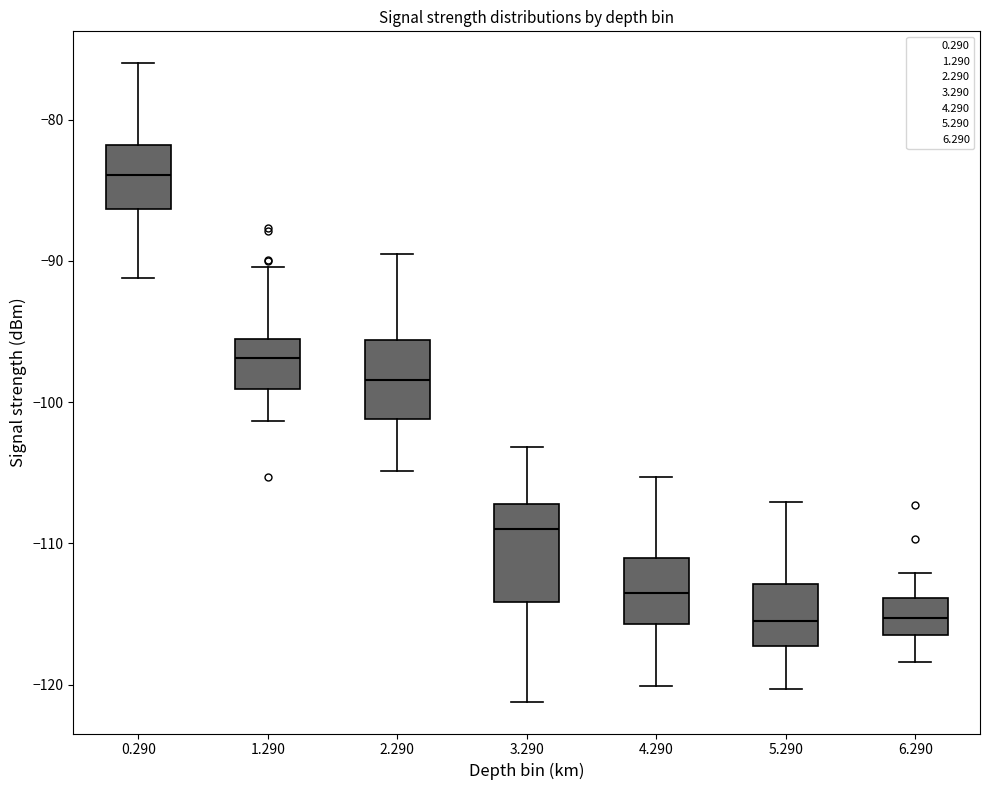

Where does the upper whisker of the box at x = 1.290 end on the y-axis? The values are not printed on the chart, so give them approximately, as read against the axis.

-90